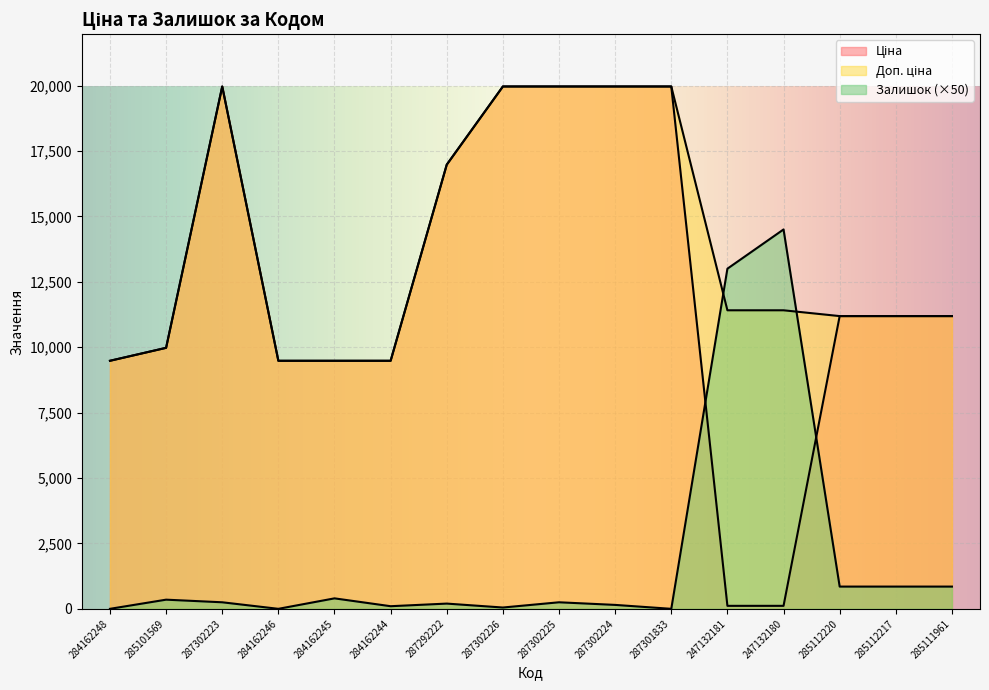

What is the label of the 3rd point from the left?

287302223